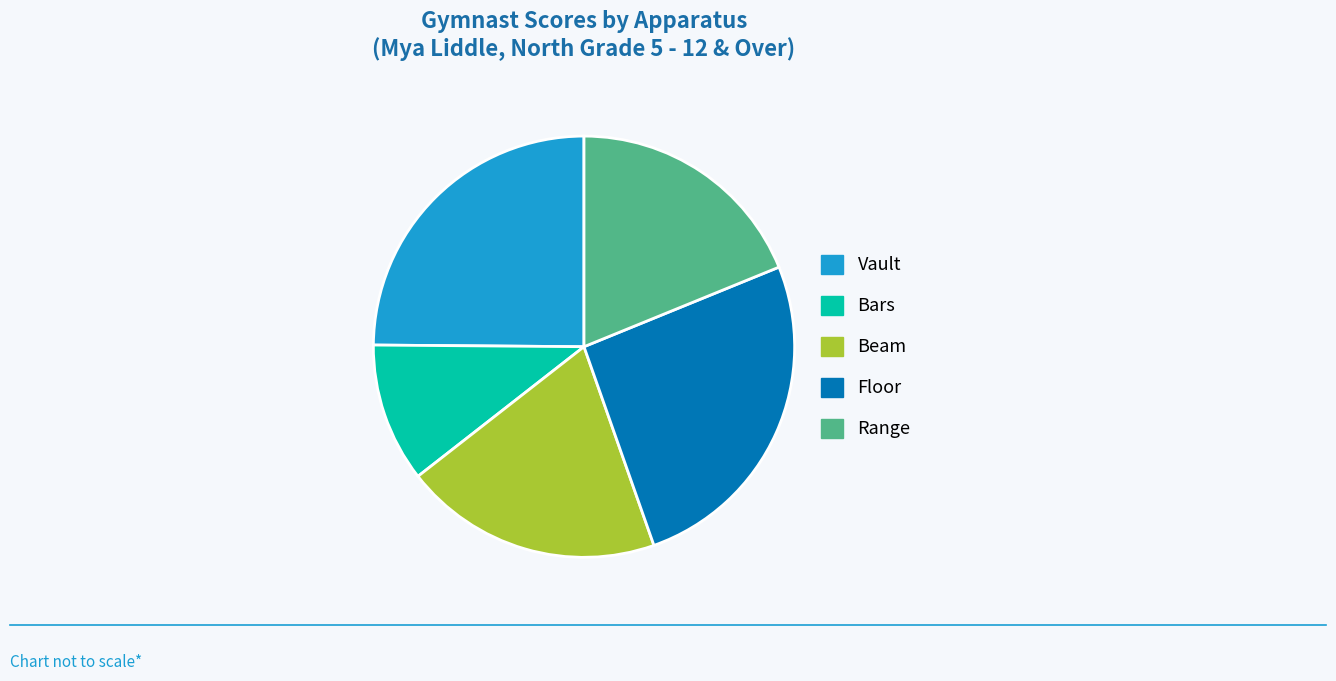

Is Beam the majority of the pie?

No